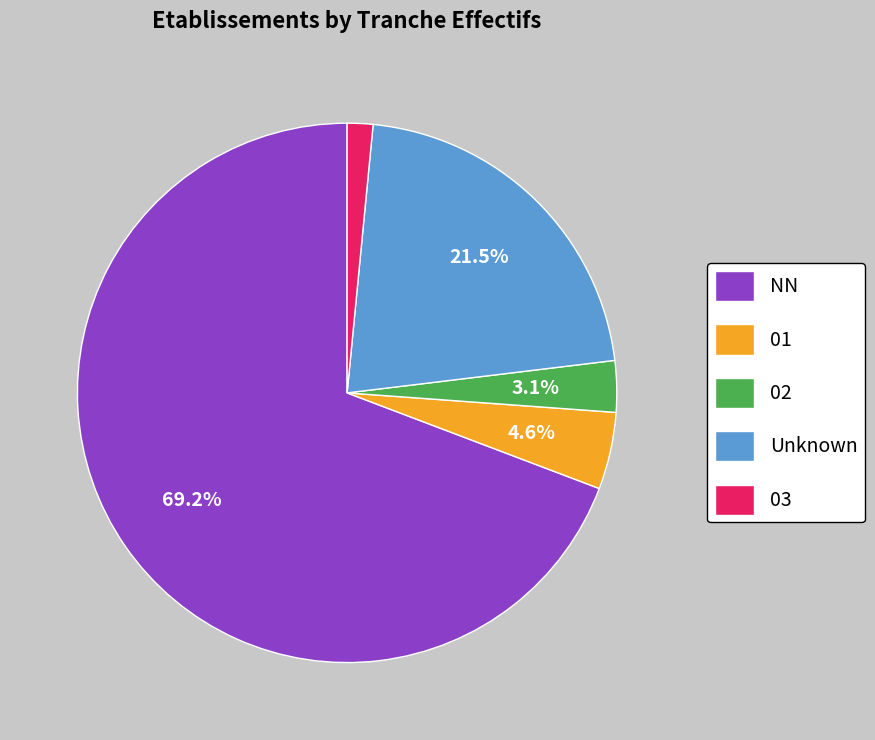

How many slices are in this pie chart?

5